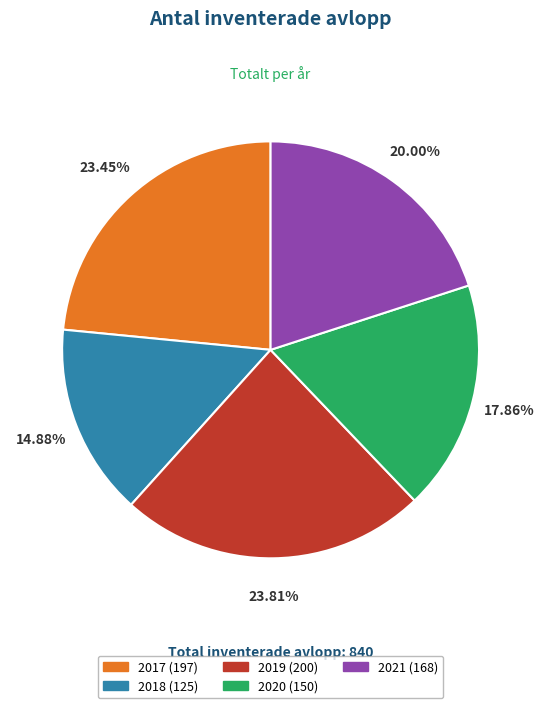

What portion of the pie excludes 2017?

76.5%